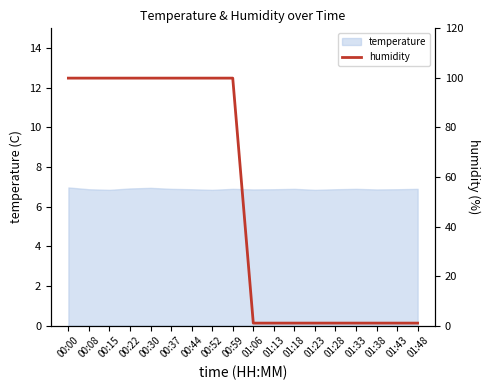

Count the number of categories in the chart.

18